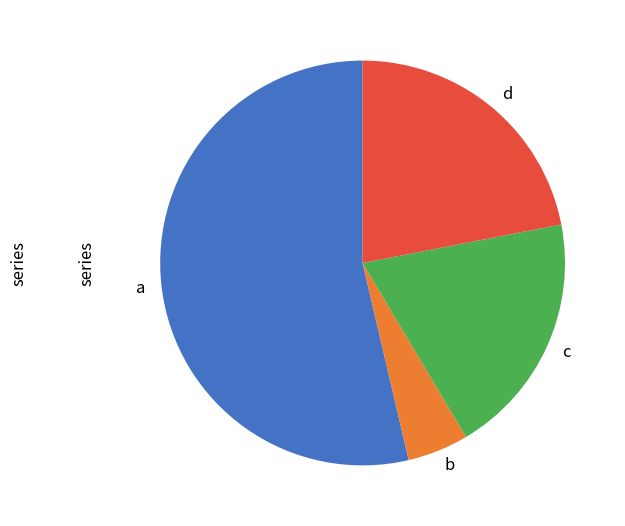

What is the largest slice in the pie chart?

a